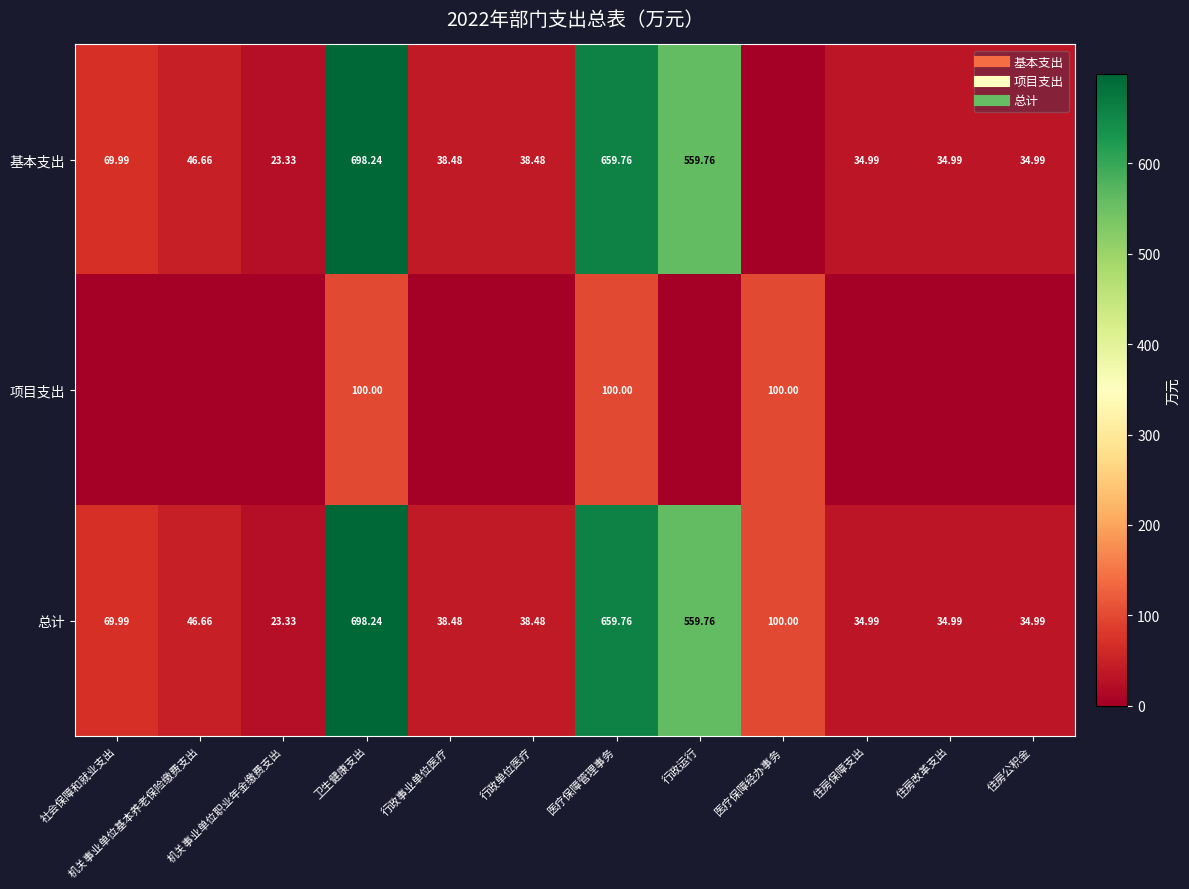

Which category has the lowest value in the 项目支出 series?

社会保障和就业支出